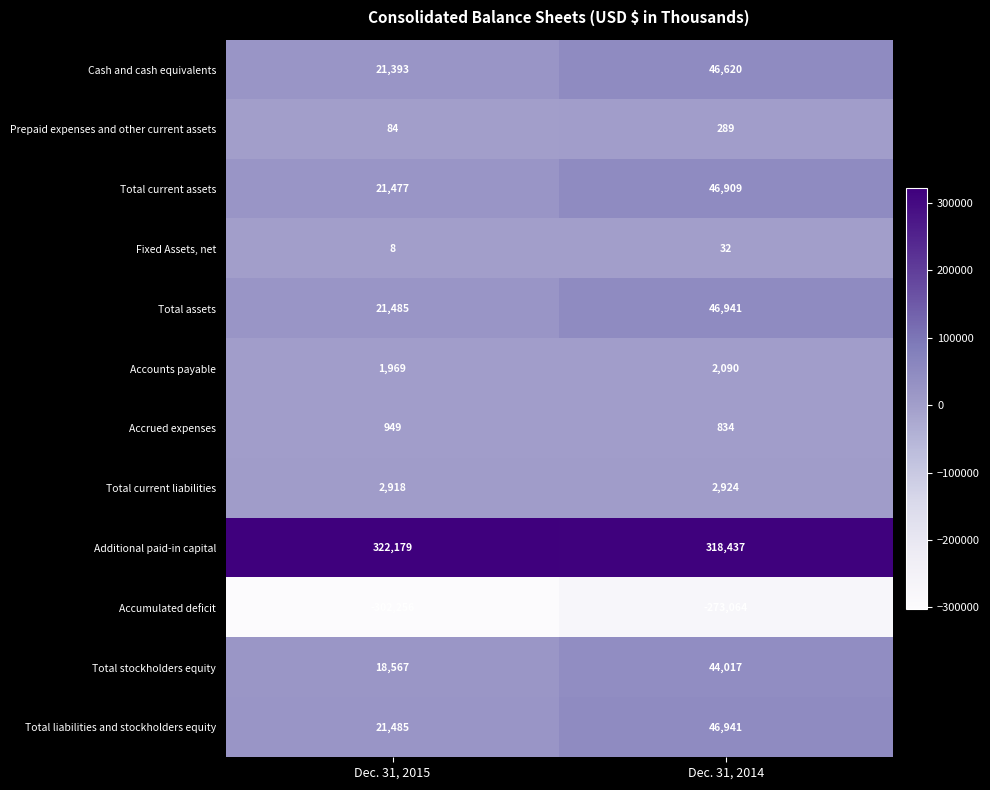

The Total current assets series shows 33629 at Dec. 31, 2015. True or false?

False